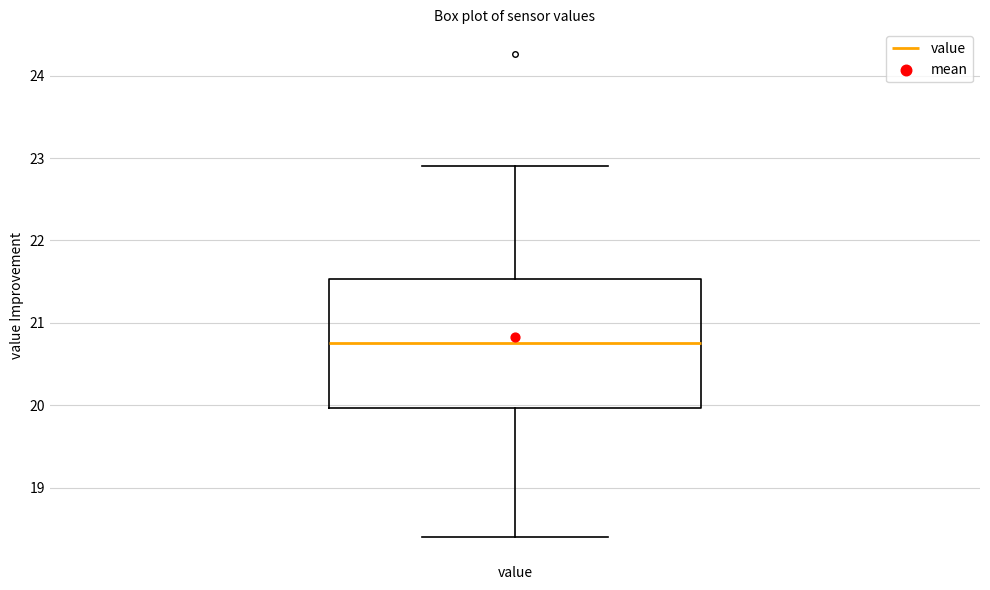

Where does the lower whisker of the box for value end on the y-axis? The values are not printed on the chart, so give them approximately, as read against the axis.

18.4